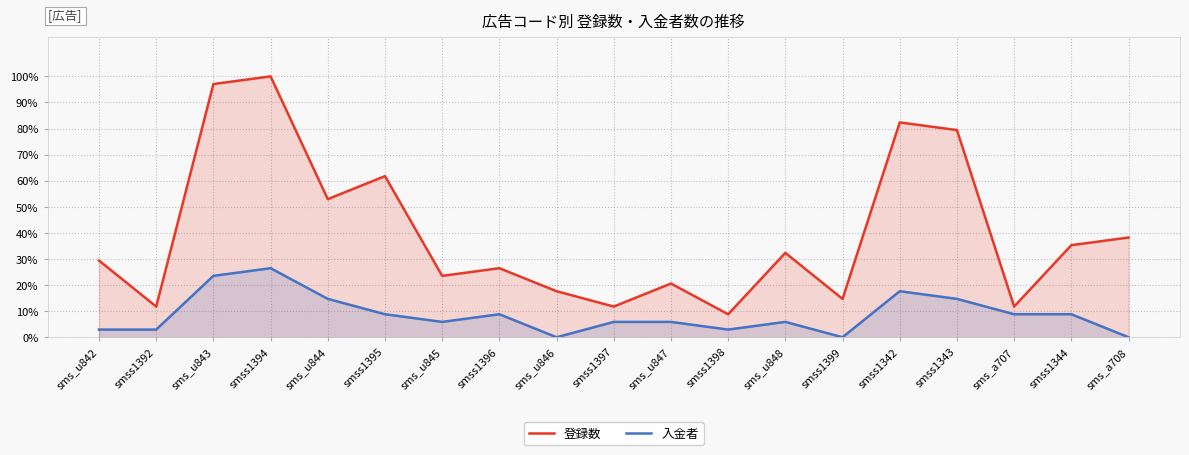

True or false: 入金者 and 登録数 intersect in this chart.

False